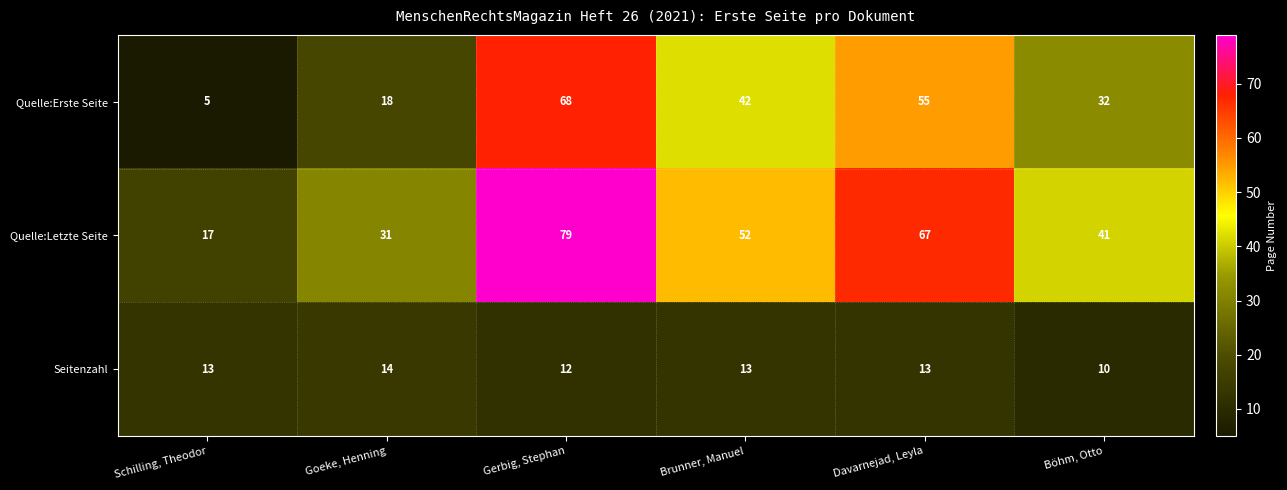

Reading right to left, list all the values displayed in this chart.

Quelle:Erste Seite: Böhm, Otto=32	Davarnejad, Leyla=55	Brunner, Manuel=42	Gerbig, Stephan=68	Goeke, Henning=18	Schilling, Theodor=5
Quelle:Letzte Seite: Böhm, Otto=41	Davarnejad, Leyla=67	Brunner, Manuel=52	Gerbig, Stephan=79	Goeke, Henning=31	Schilling, Theodor=17
Seitenzahl: Böhm, Otto=10	Davarnejad, Leyla=13	Brunner, Manuel=13	Gerbig, Stephan=12	Goeke, Henning=14	Schilling, Theodor=13